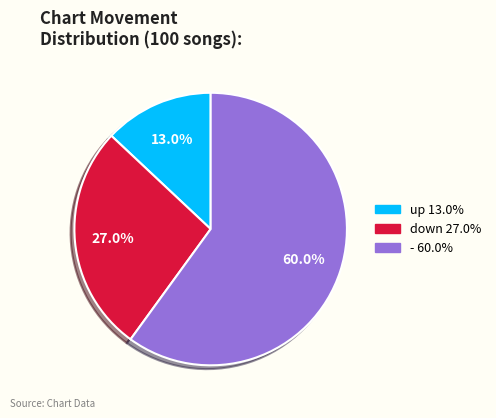

Do down and up together represent more than half of the pie?

No